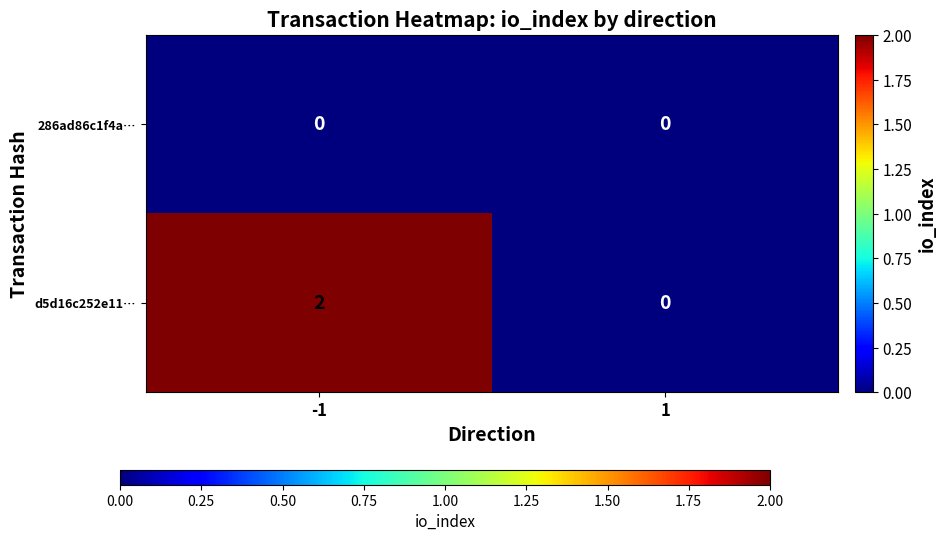

How many categories are shown in the chart?

2